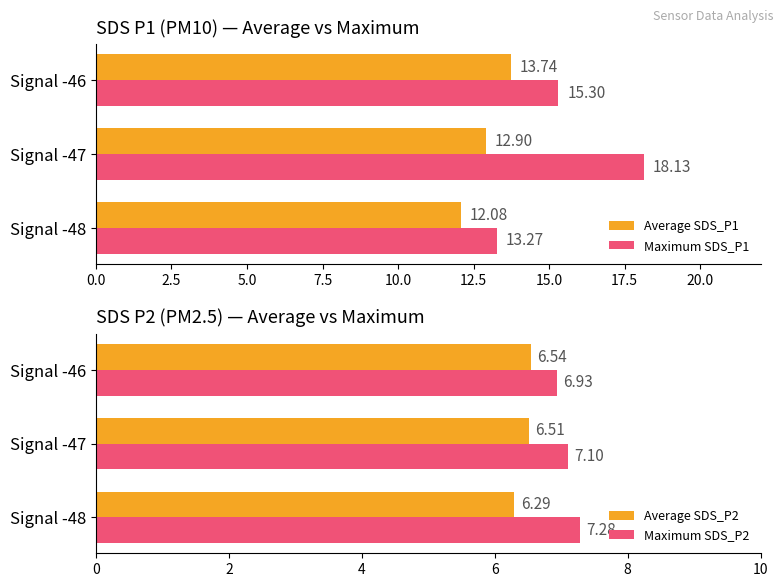

Which category has the highest value in the Average SDS_P1 series?

Signal -46